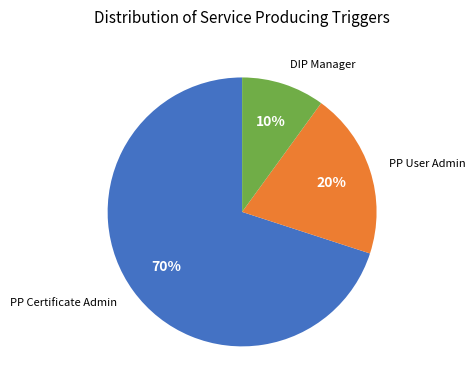

Is there any slice that represents more than half of the pie?

Yes